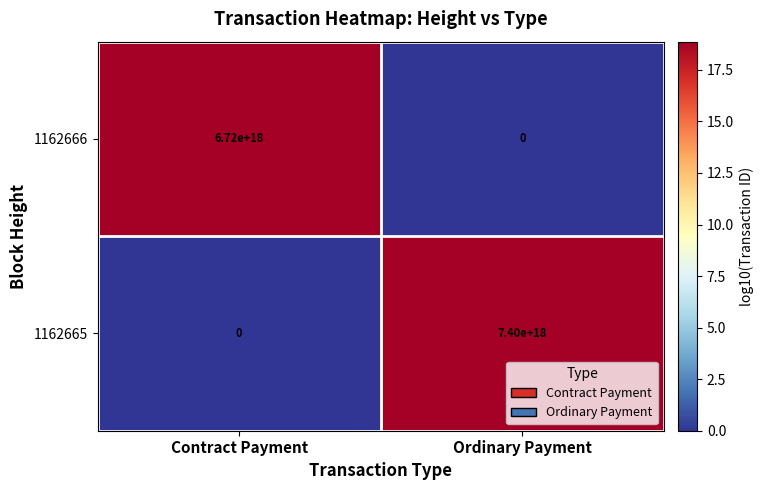

At which label does 1162666 reach its minimum?

Ordinary Payment